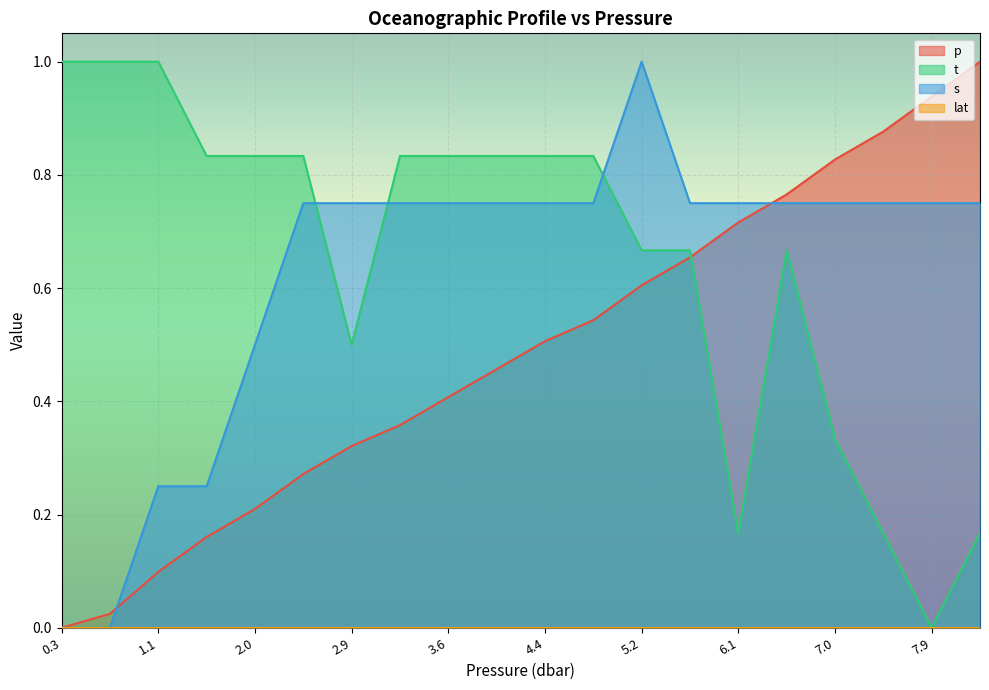

The s series shows 0.5 at 2.0. True or false?

True